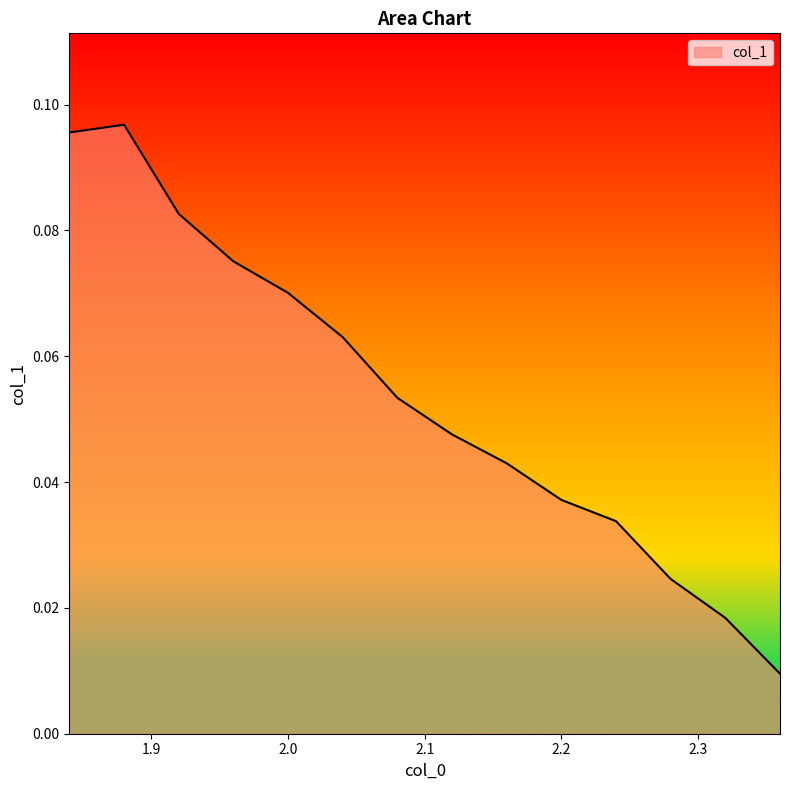

What is the sum of all values?

0.8